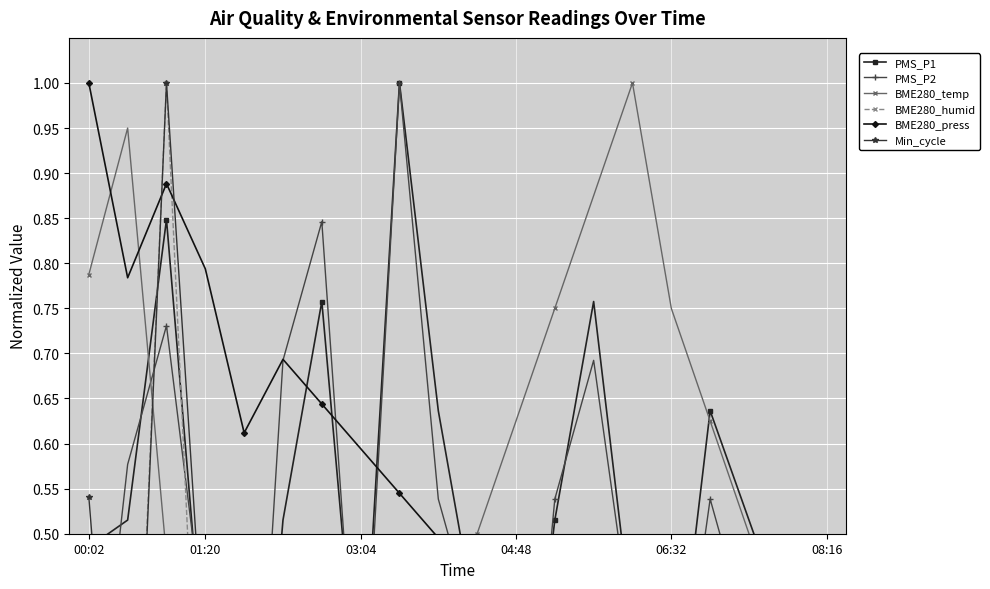

Which series has the largest range (max minus min)?

PMS_P1